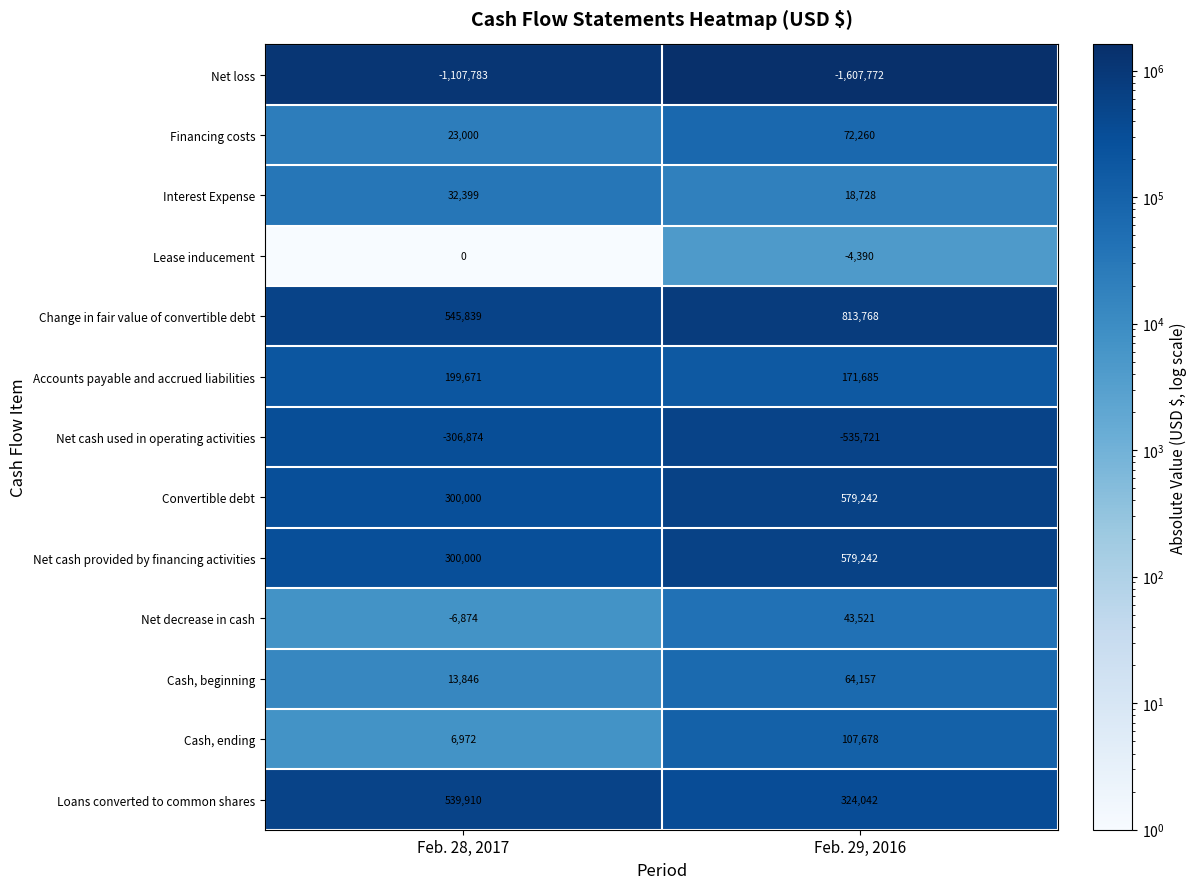

What is the maximum value shown in the chart?

813768